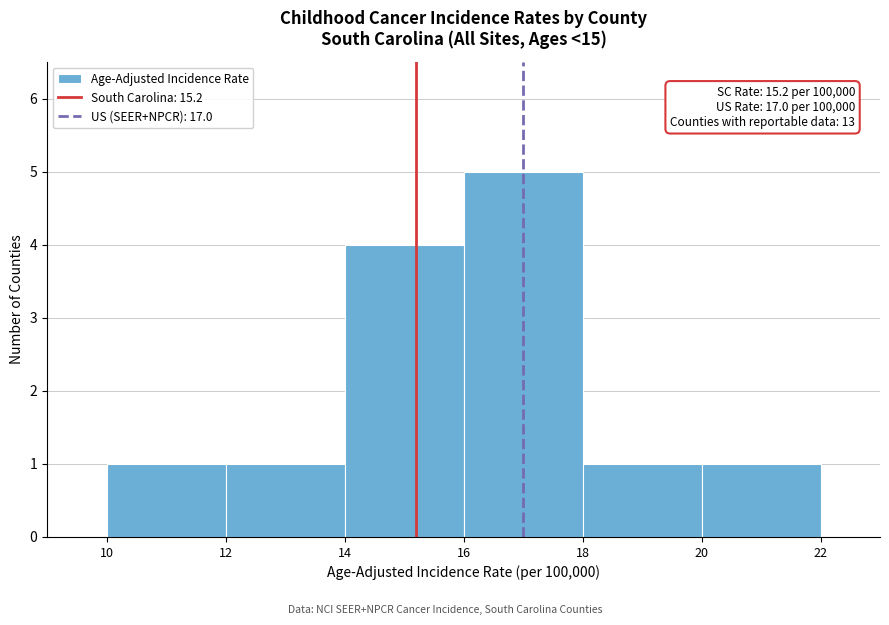

Over which range of the x-axis is the bar tallest?

16 to 18